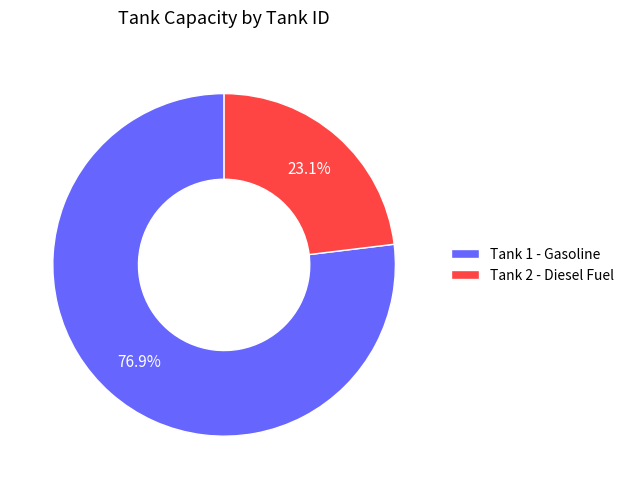

Between Tank 1 - Gasoline and Tank 2 - Diesel Fuel, which is larger?

Tank 1 - Gasoline